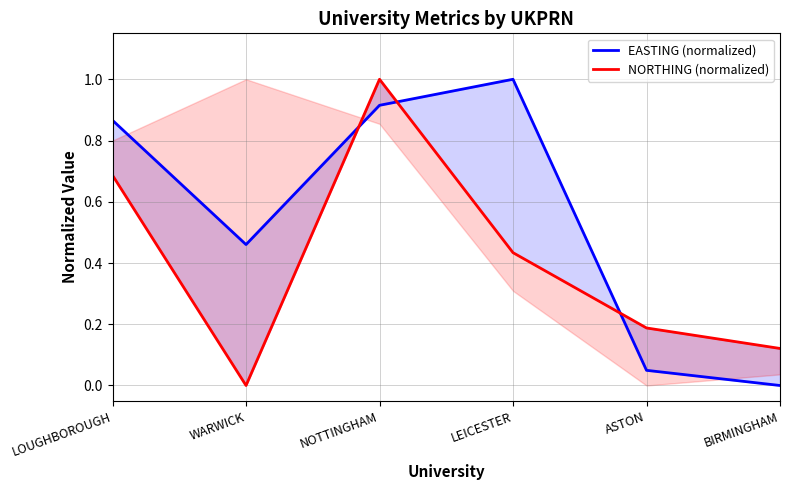

The NORTHING (normalized) series shows 1.0 at NOTTINGHAM. True or false?

True